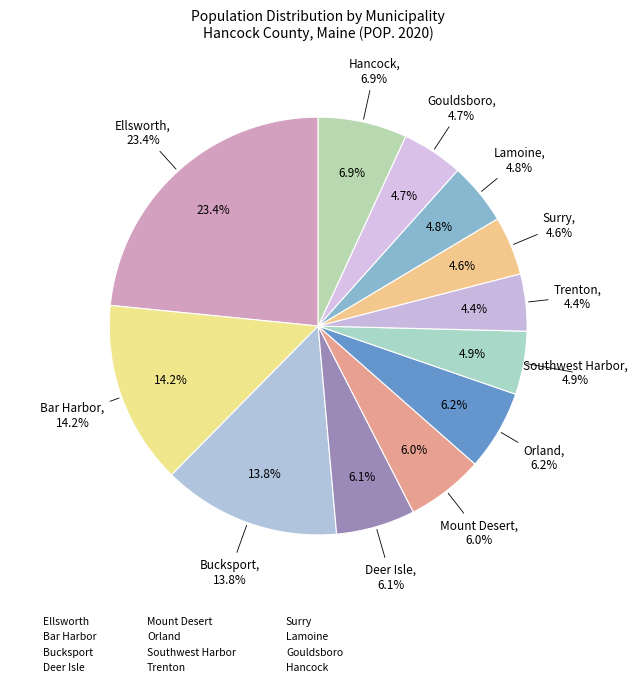

What is the largest slice in the pie chart?

Ellsworth